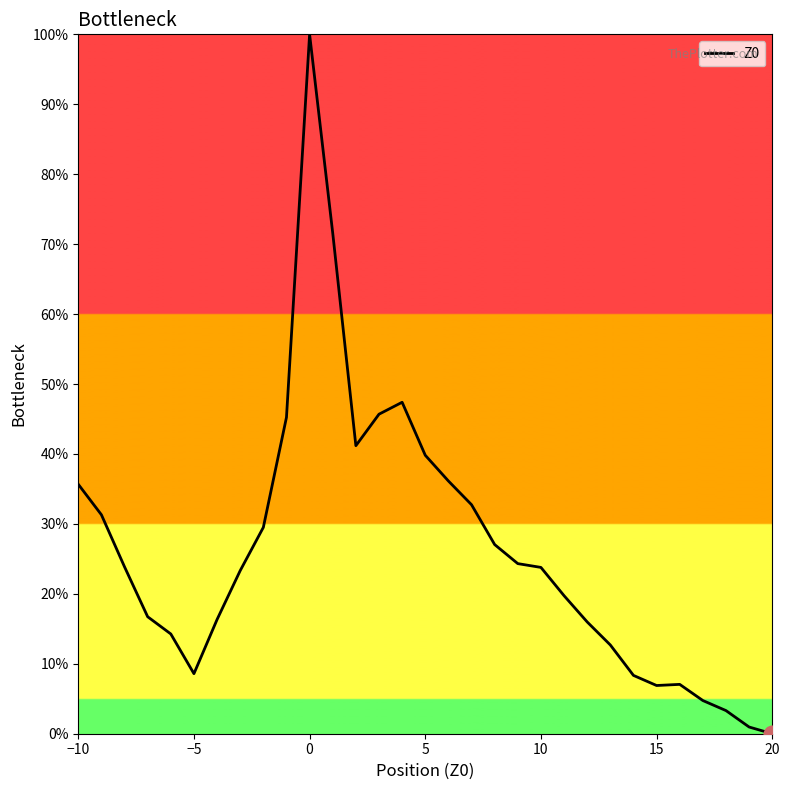

What is the maximum value shown in the chart?

100.0